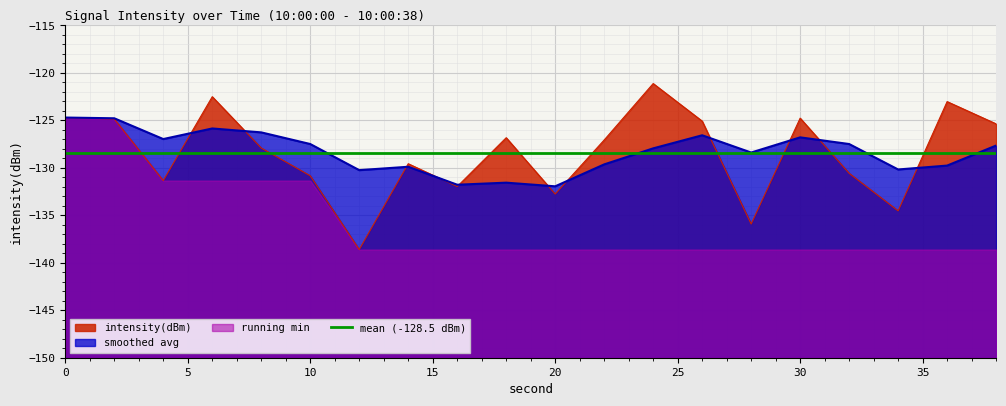

What is the difference between the maximum and minimum values?

17.5